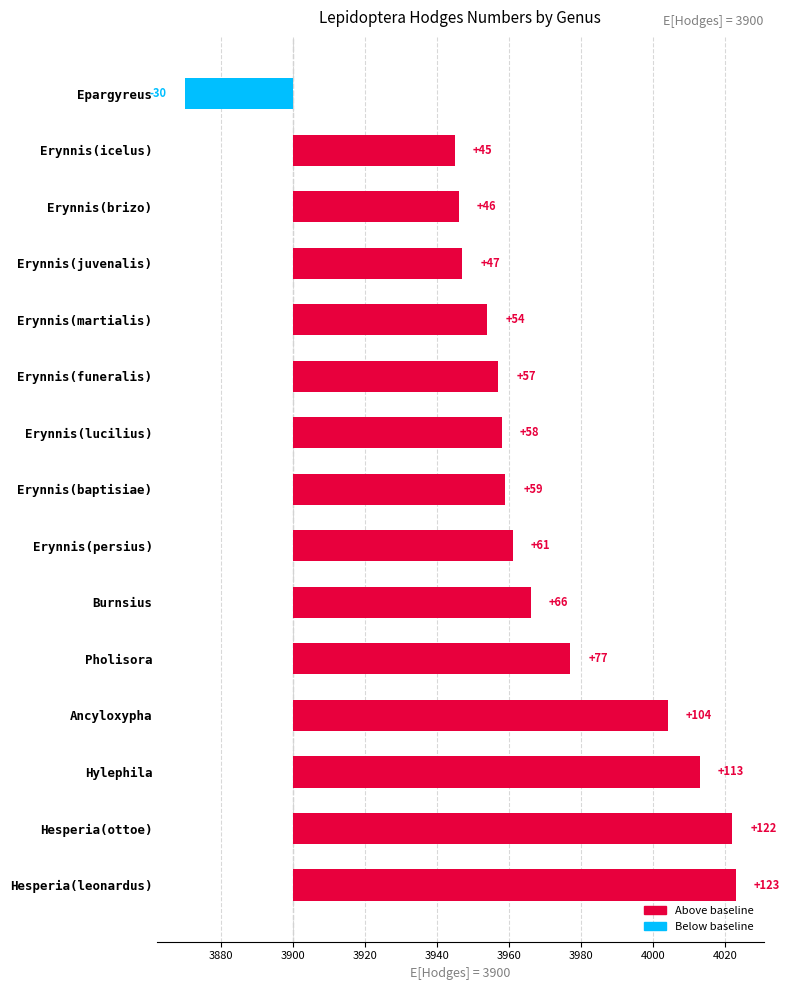

How many values are below 59?

7